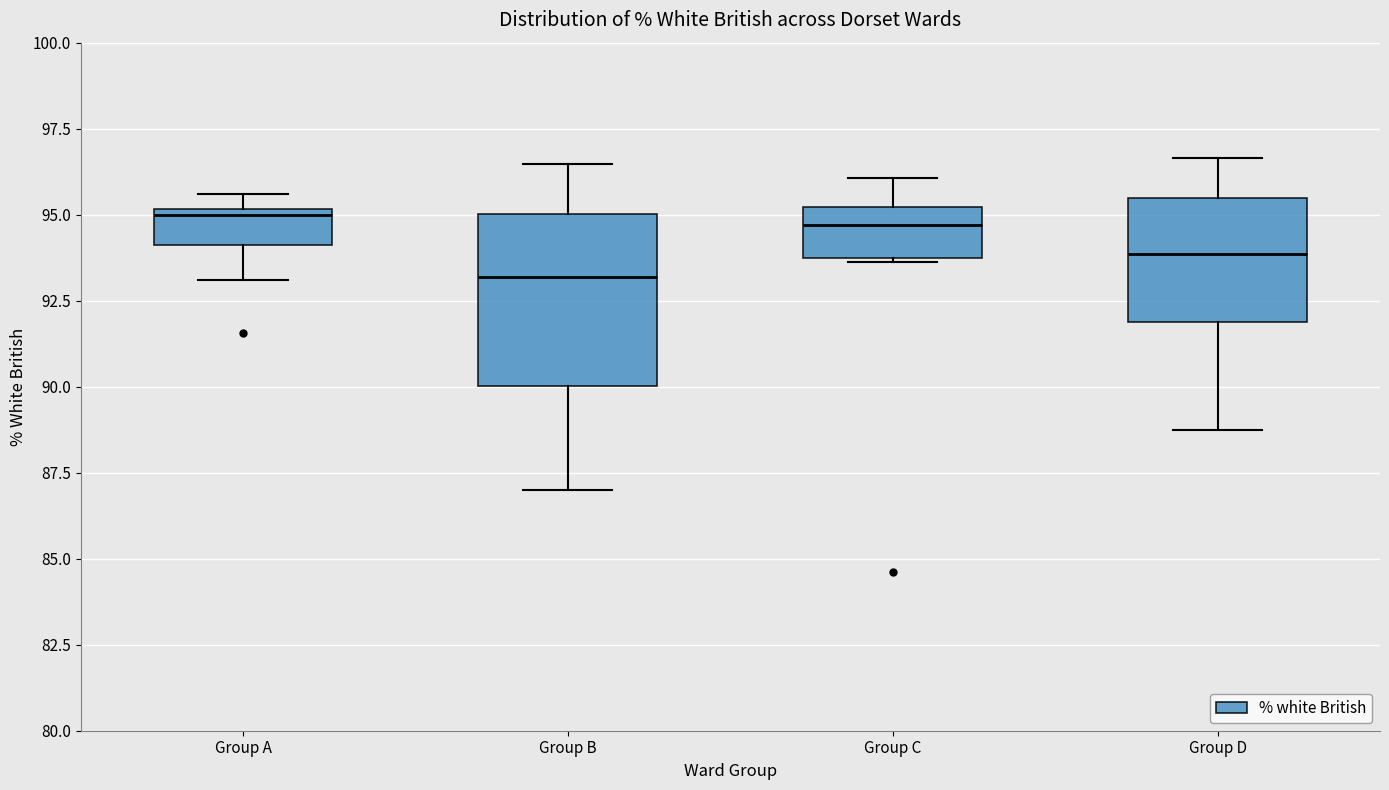

Reading left to right, transcribe this box plot: for each box, give where its median line is, the range the box spans, and where its two whiskers end, as read against the y-axis. The values are not printed on the chart, so give them approximately, as read against the axis.

Group A: median 95.0 (just below the box's upper edge), box 94.0 to 95.0, whiskers 93.0 to 95.5
Group B: median 93.0, box 90.0 to 95.0, whiskers 87.0 to 96.5
Group C: median 94.5, box 94.0 to 95.0, whiskers 93.5 to 96.0
Group D: median 94.0, box 92.0 to 95.5, whiskers 88.5 to 96.5